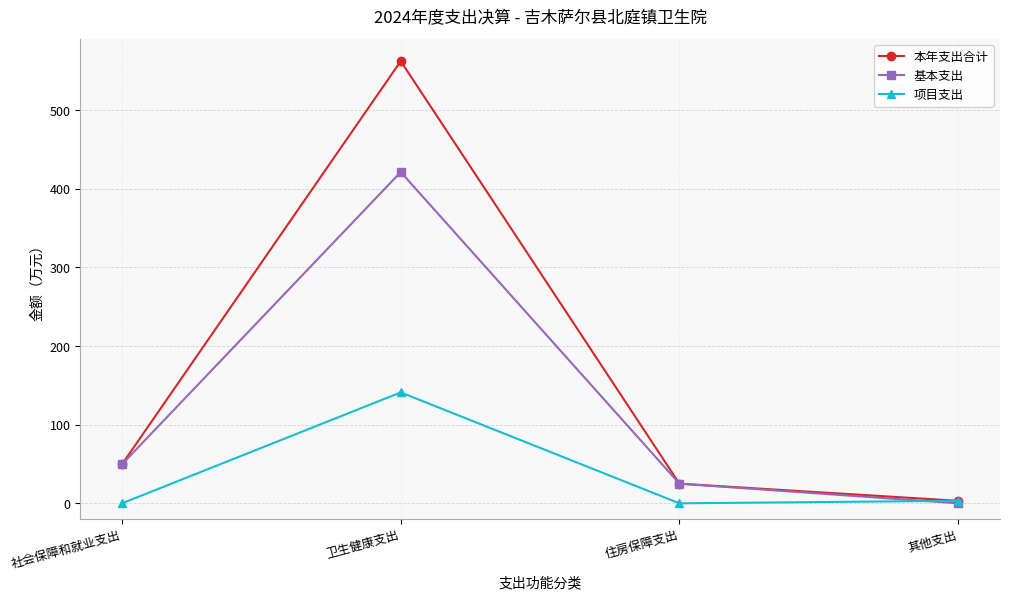

What is the label of the 3rd point from the left?

住房保障支出